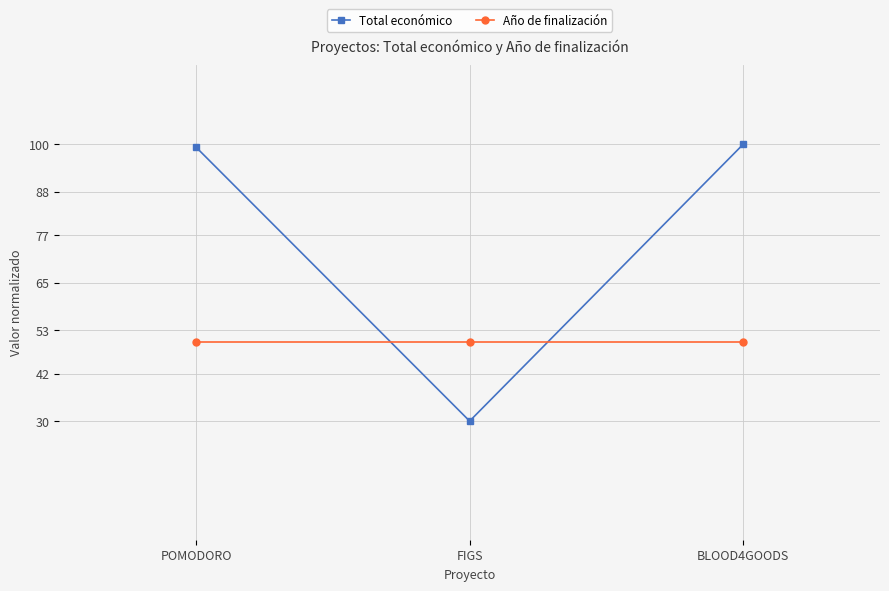

What is the sum of the Año de finalización values at BLOOD4GOODS and FIGS?

100.0